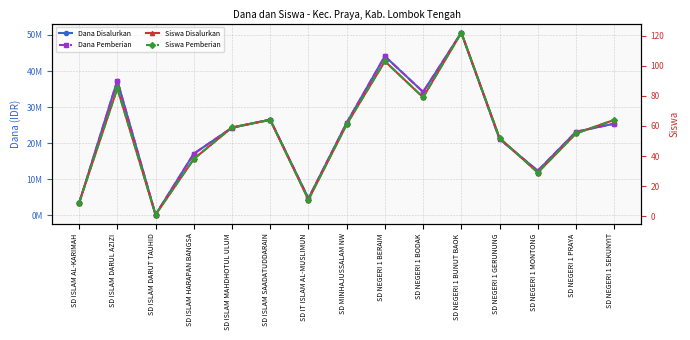

What is the total value across all series at SD IT ISLAM AL-MUSLIMUN?

9450022